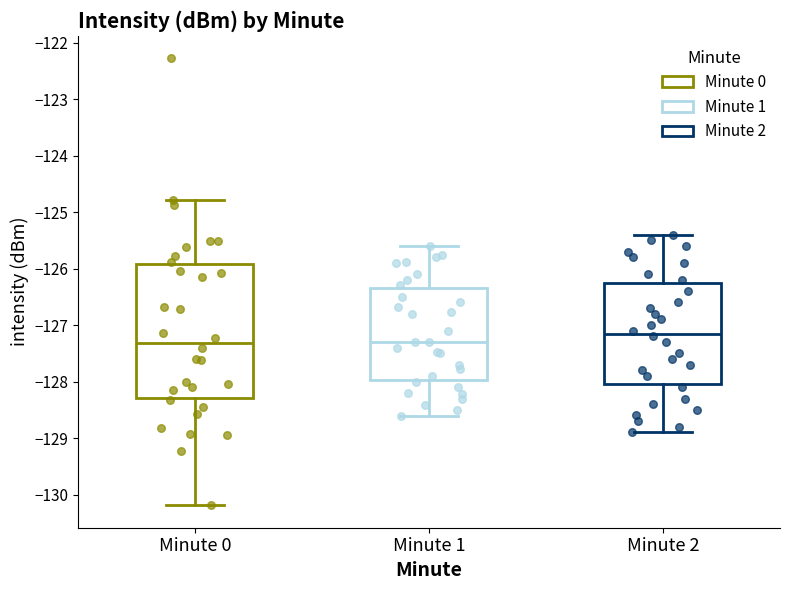

Comparing the boxes themselves (not the whiskers), which one is the tallest?

Minute 0